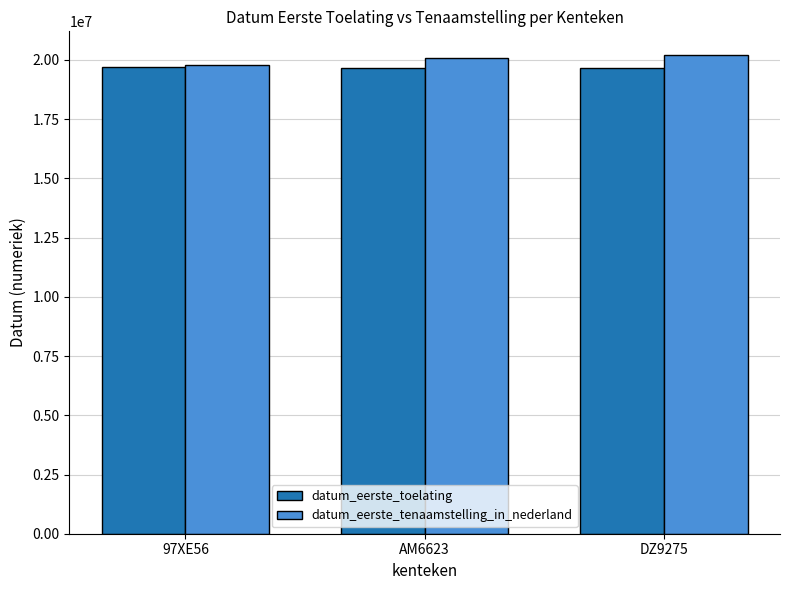

What is the average value of the datum_eerste_toelating series?

19684160